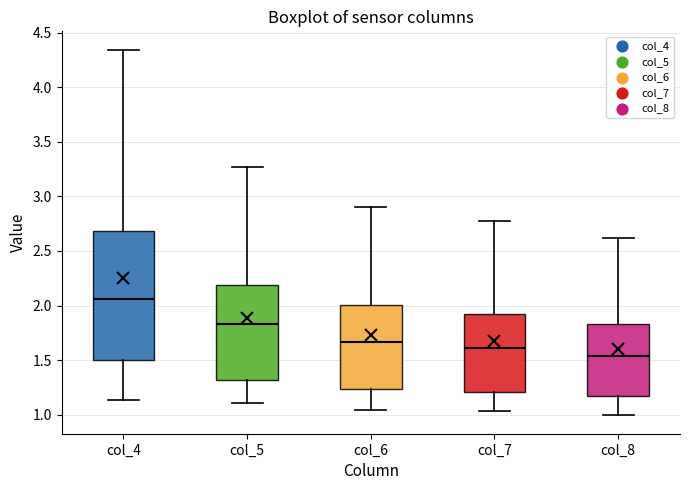

Which box is the tallest, from its lower edge to its upper edge?

col_4